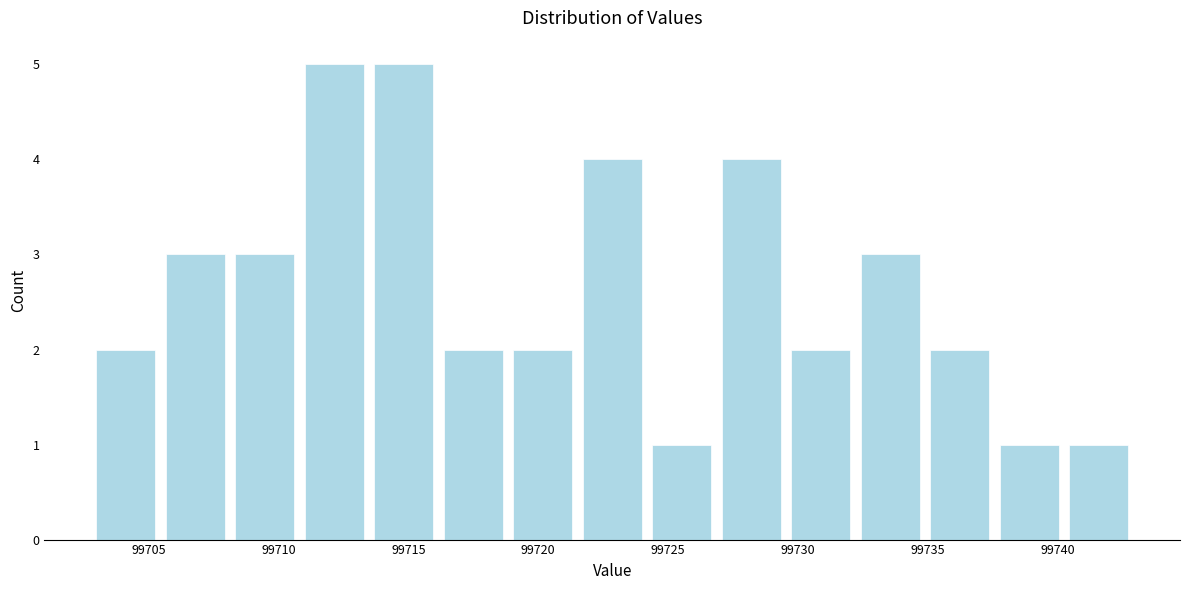

Reading left to right, list every bar in this chart as the range it spans on the x-axis followed by its height. Neither the bar edges nor the heights are printed on the chart, so give them approximately, as read against the axes.

99703.0 to 99705.5: 2
99705.5 to 99708.0: 3
99708.0 to 99711.0: 3
99711.0 to 99713.5: 5
99713.5 to 99716.0: 5
99716.0 to 99719.0: 2
99719.0 to 99721.5: 2
99721.5 to 99724.0: 4
99724.0 to 99727.0: 1
99727.0 to 99729.5: 4
99729.5 to 99732.0: 2
99732.0 to 99735.0: 3
99735.0 to 99737.5: 2
99737.5 to 99740.0: 1
99740.0 to 99743.0: 1